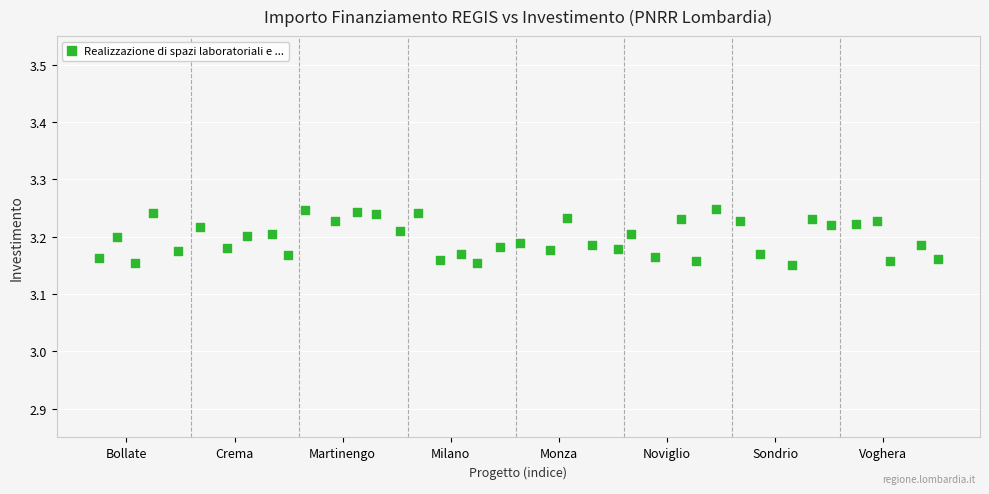

Count the number of points in this scatter plot.

40